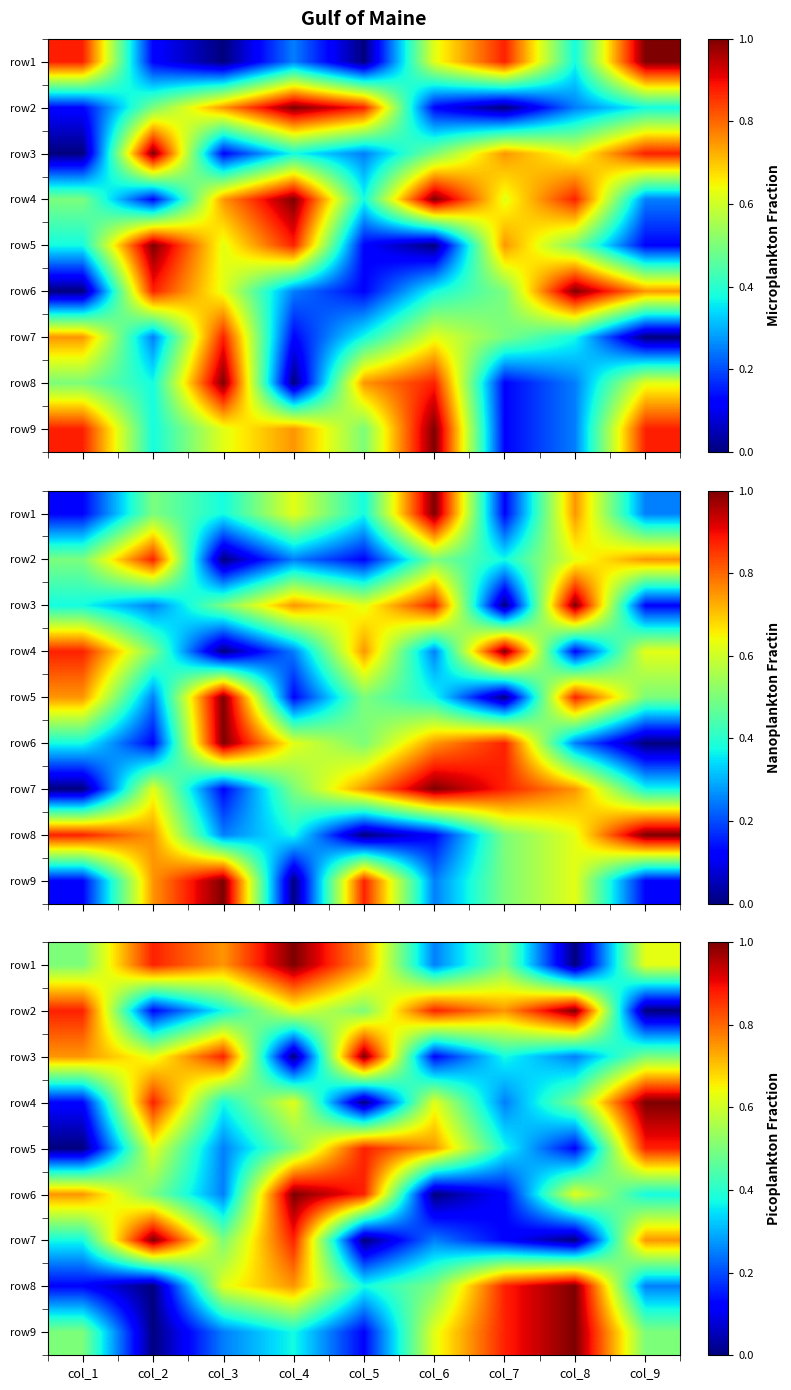

True or false: row4 has a value of 0.4 at col_2.

False